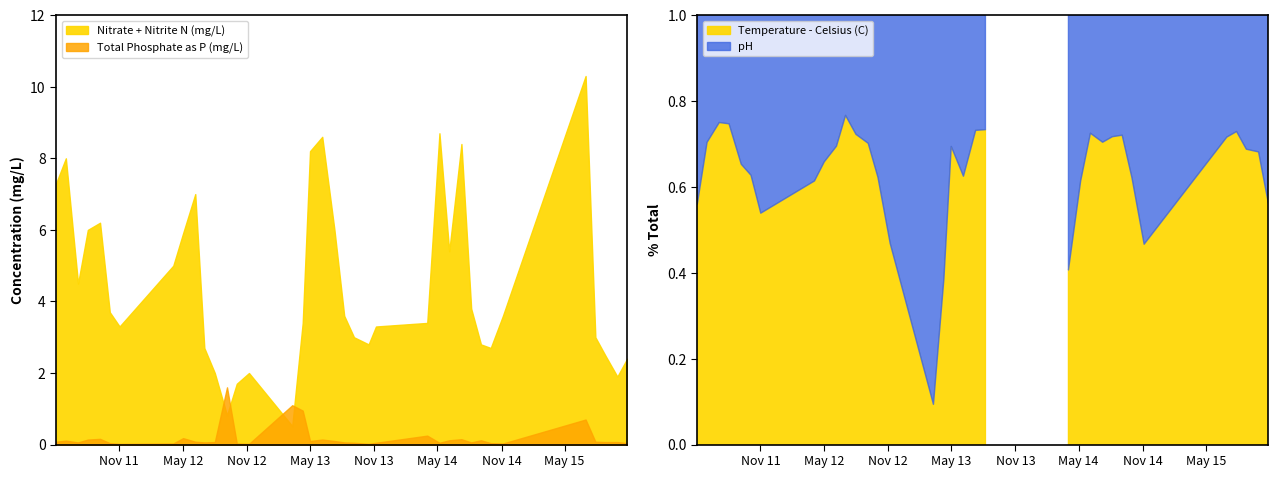

Rank the series by their average value, from lowest to highest.

Total Phosphate as P (mg/L), Nitrate + Nitrite Nitrogen as N (mg/L), pH, Temperature - Celsius (C)